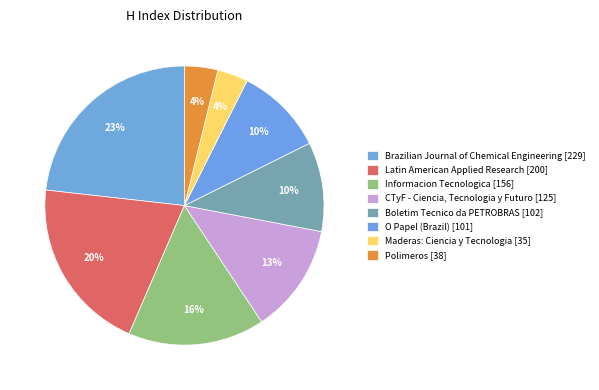

How many slices are in this pie chart?

8